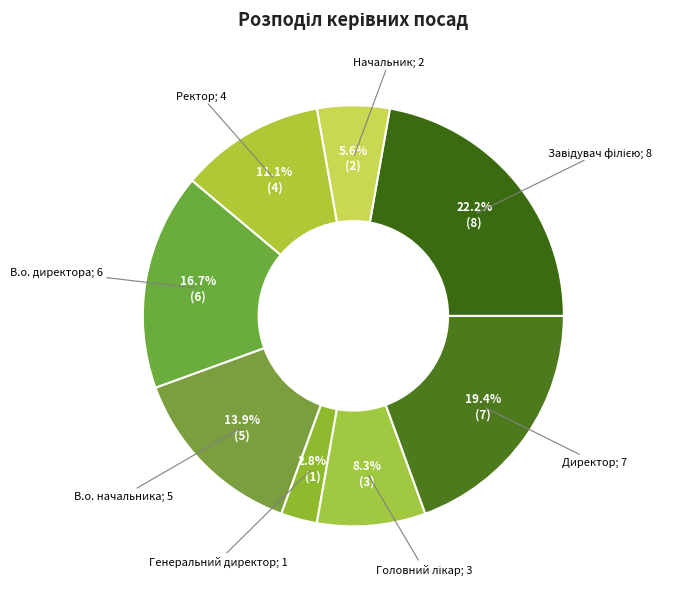

Count the number of slices in the pie.

8